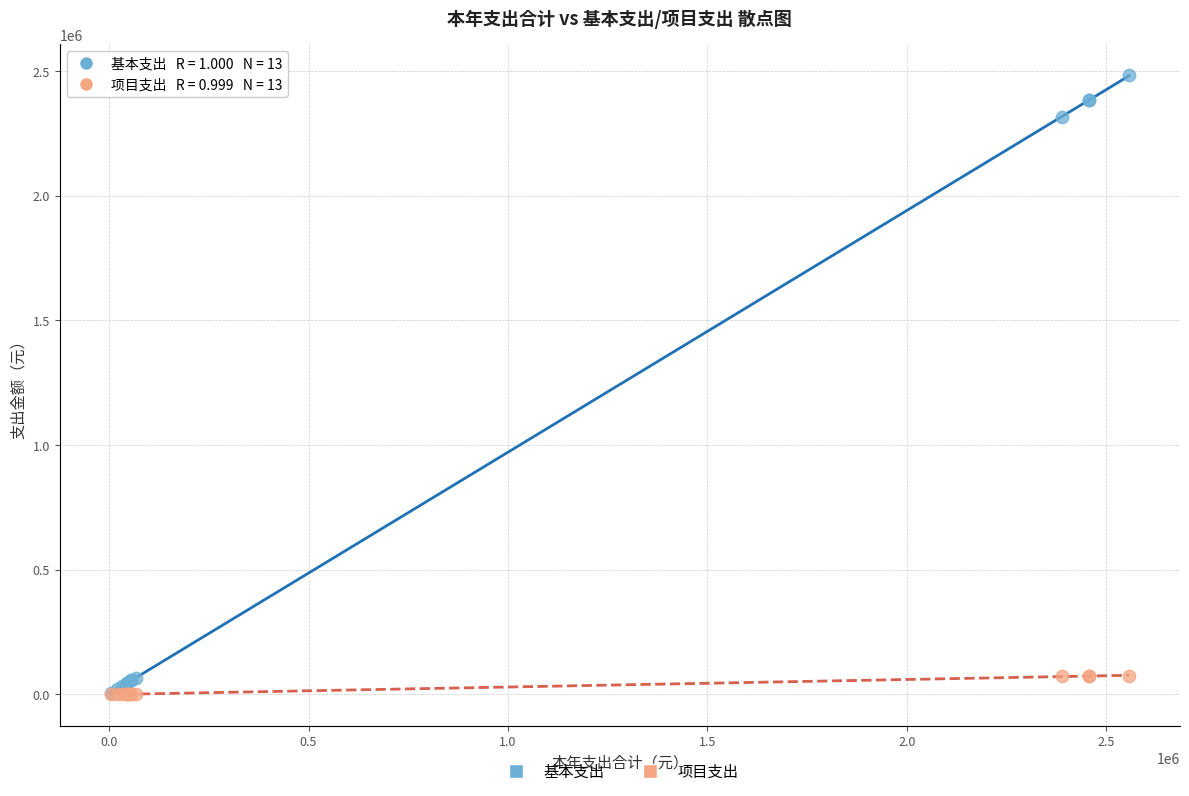

Across all series, what Y value is closest to 1241837?

2315693.0